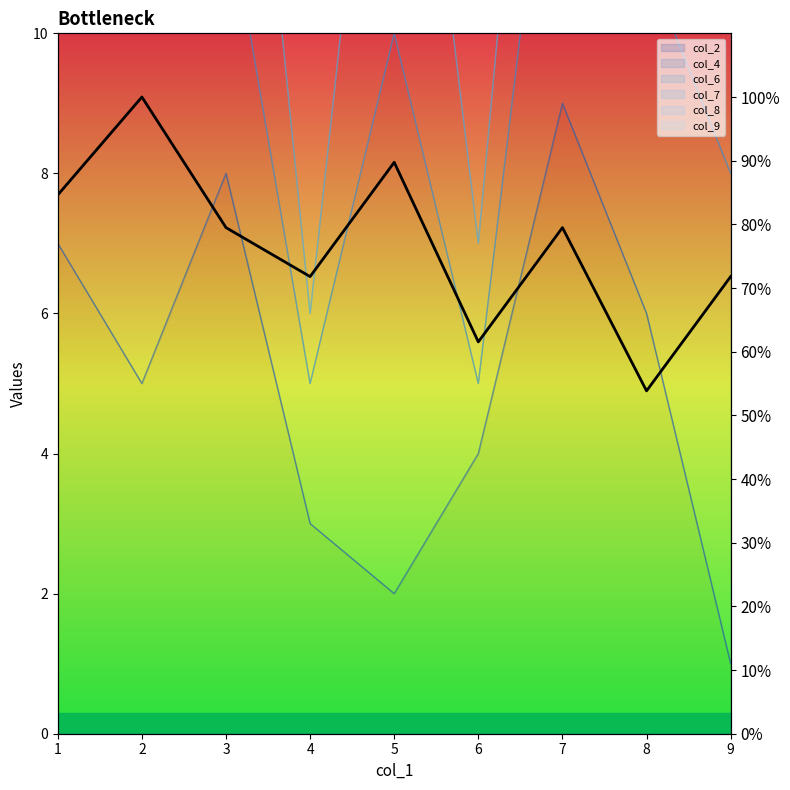

How many lines are shown in the chart?

1